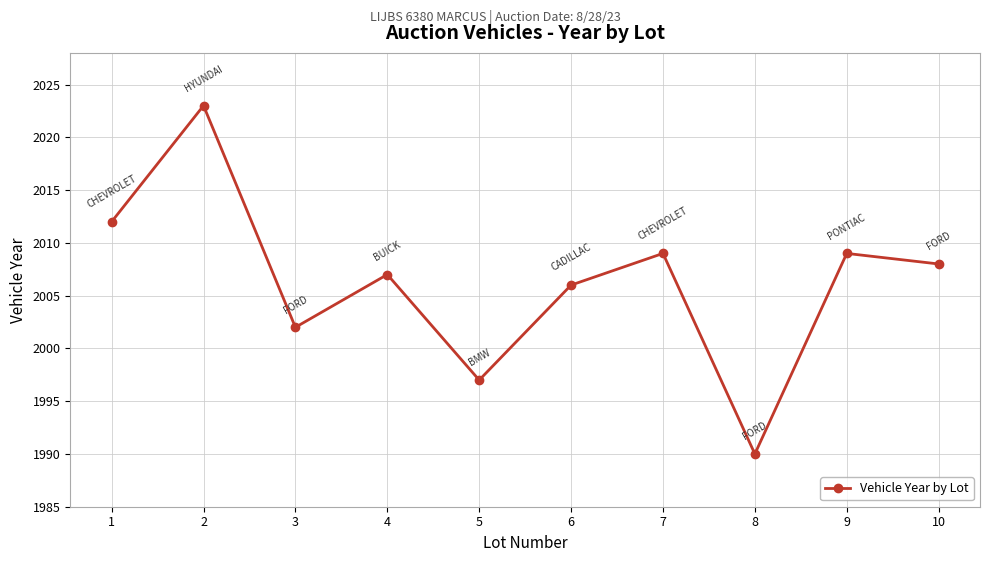

True or false: there are more than 2 points higher than both neighbors.

True